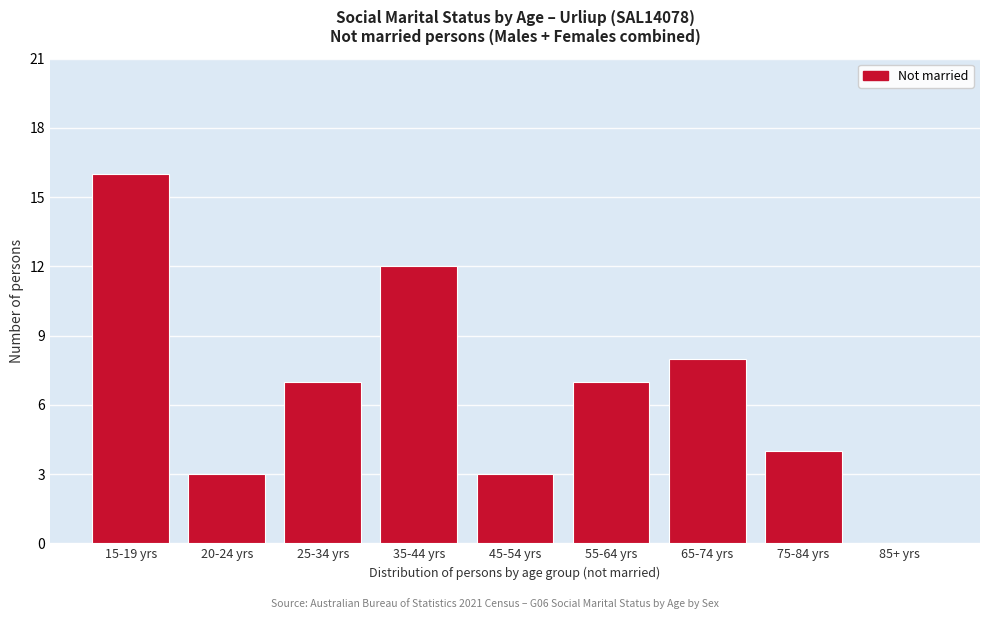

Reading left to right, transcribe all the data shown in this chart.

15-19 yrs=16	20-24 yrs=3	25-34 yrs=7	35-44 yrs=12	45-54 yrs=3	55-64 yrs=7	65-74 yrs=8	75-84 yrs=4	85+ yrs=0